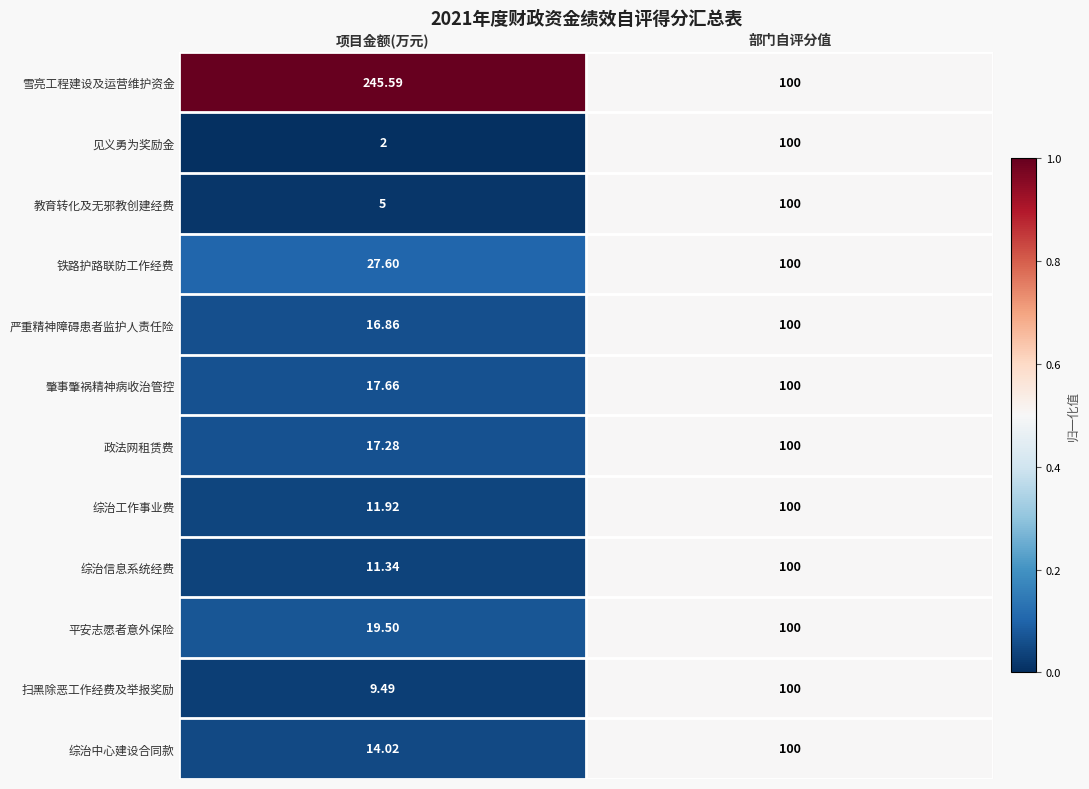

At which category is the sum across all series the highest?

部门自评分值